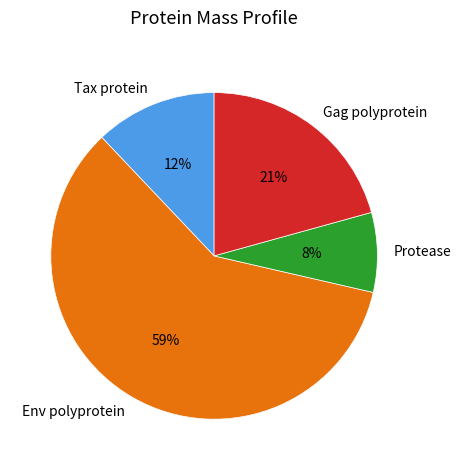

What is the majority slice?

Env polyprotein